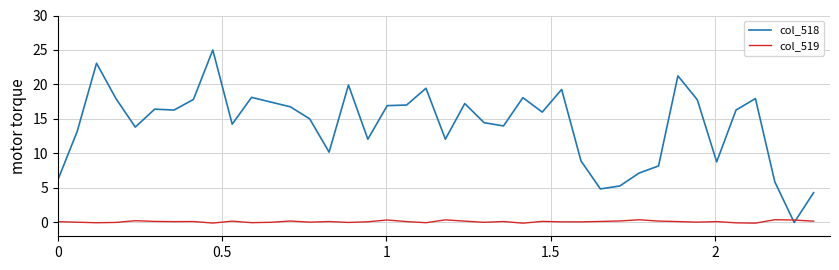

Which series has the widest spread of values?

col_518